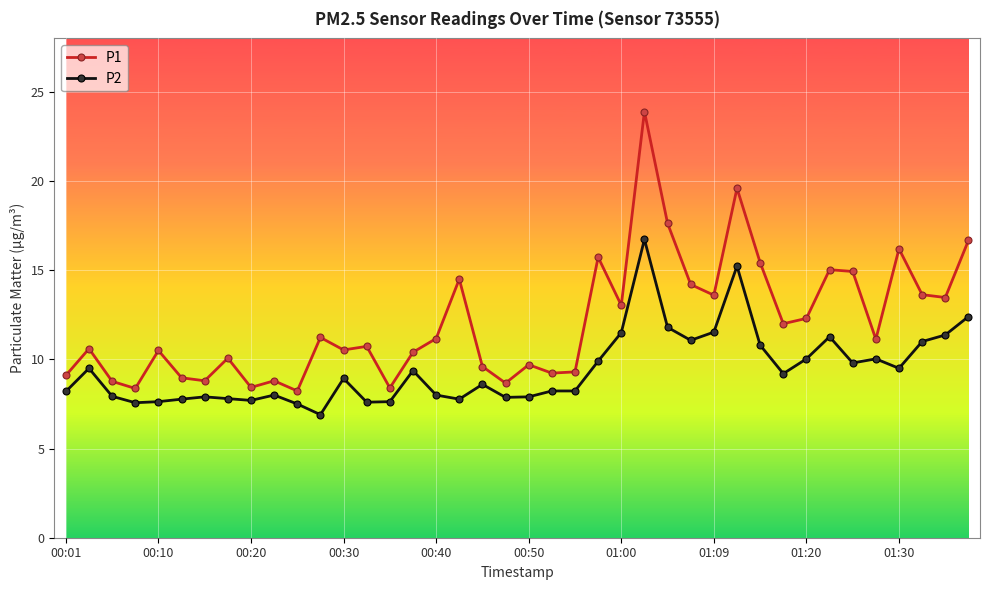

Does the chart have visible grid lines?

Yes